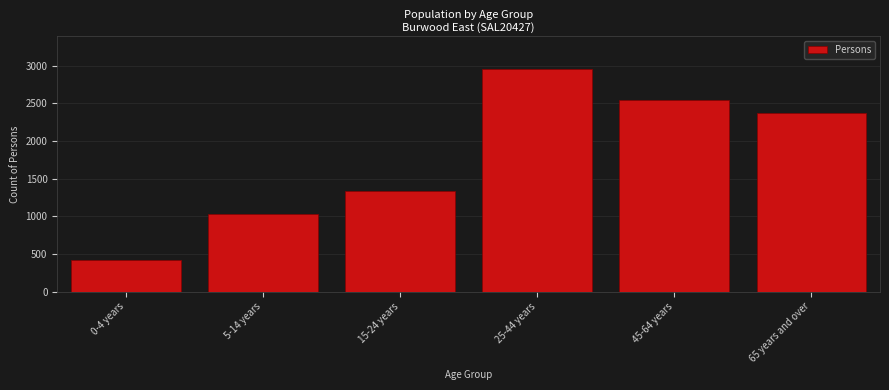

Reading right to left, what are all the values shown in this chart?

2379	2548	2952	1341	1034	425